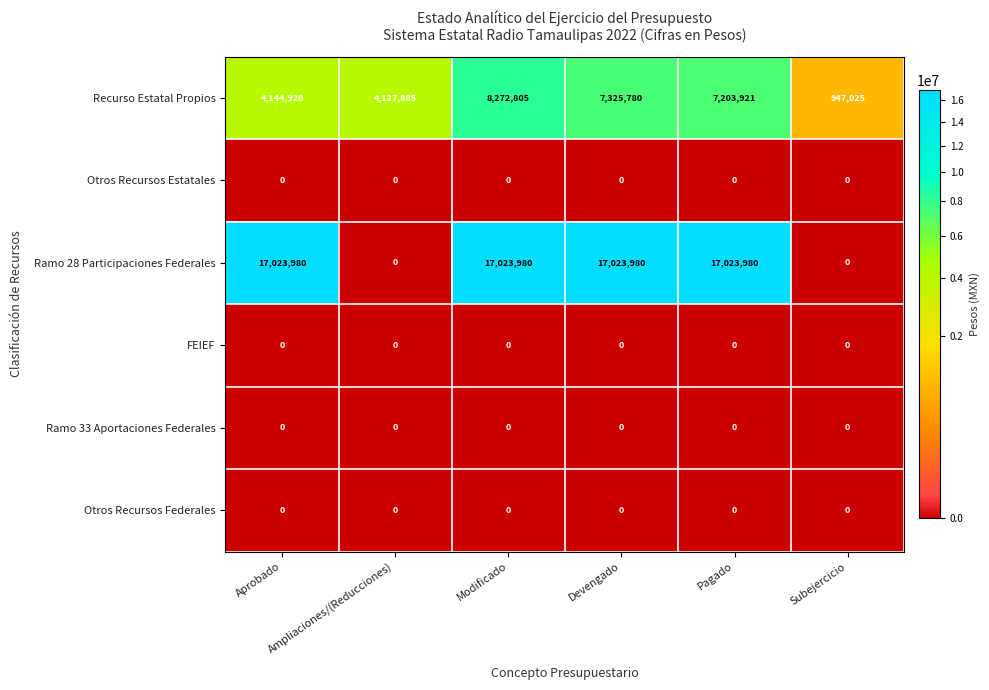

What is the greatest value displayed?

17023980